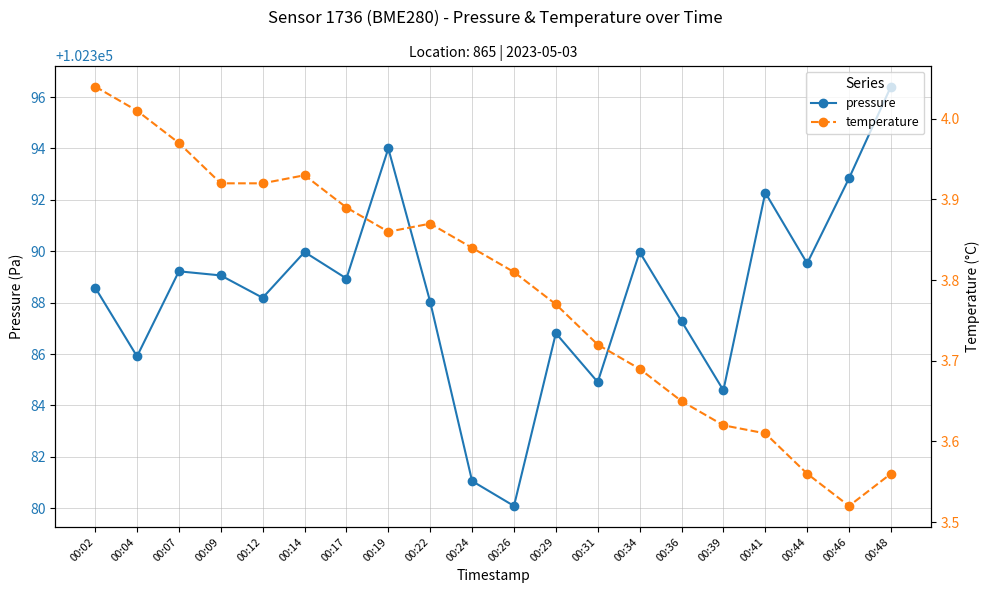

Count the number of data series in this chart.

2